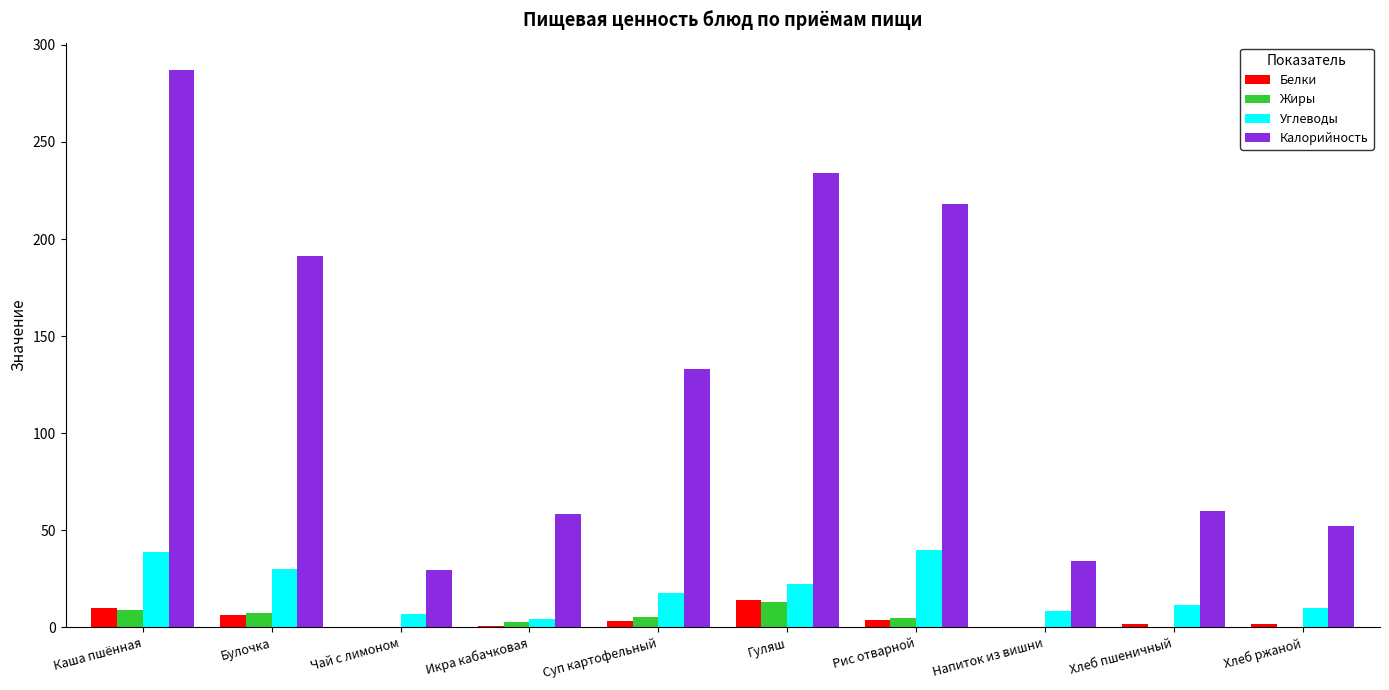

Between Каша пшённая and Чай с лимоном, which series saw the biggest shift?

Калорийность